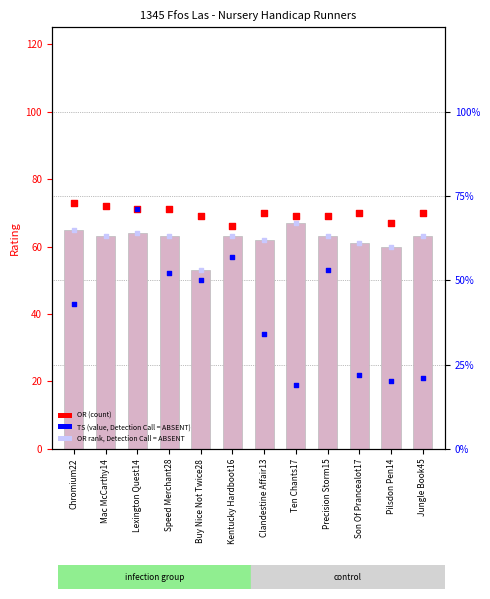

Which series reaches the minimum Y coordinate?

TS (value, Detection Call = ABSENT)